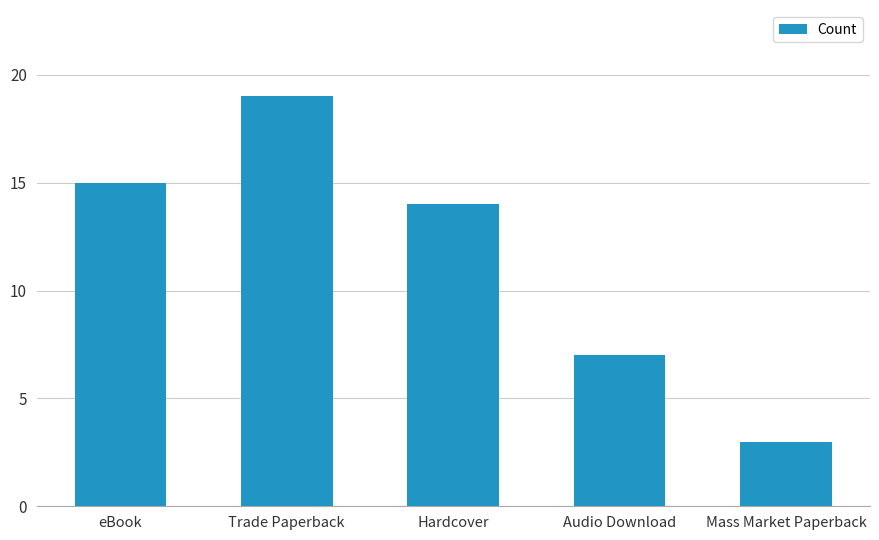

Does the chart contain any negative values?

No